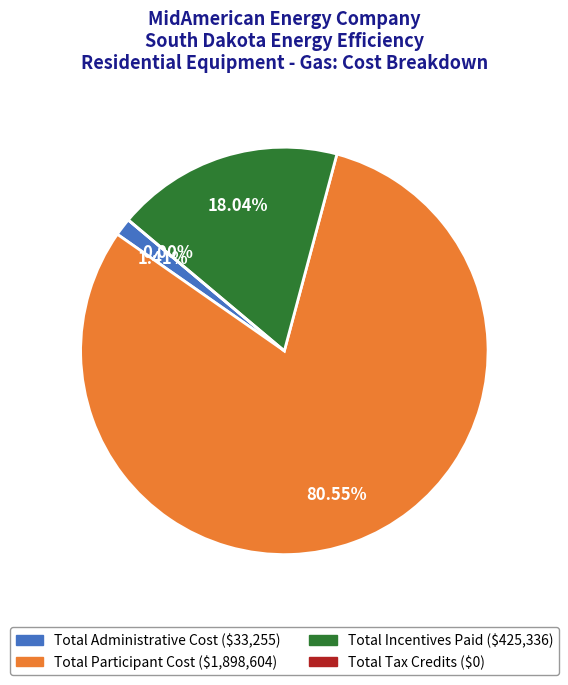

To the nearest percent, what percentage of the pie is Total Participant Cost?

81%